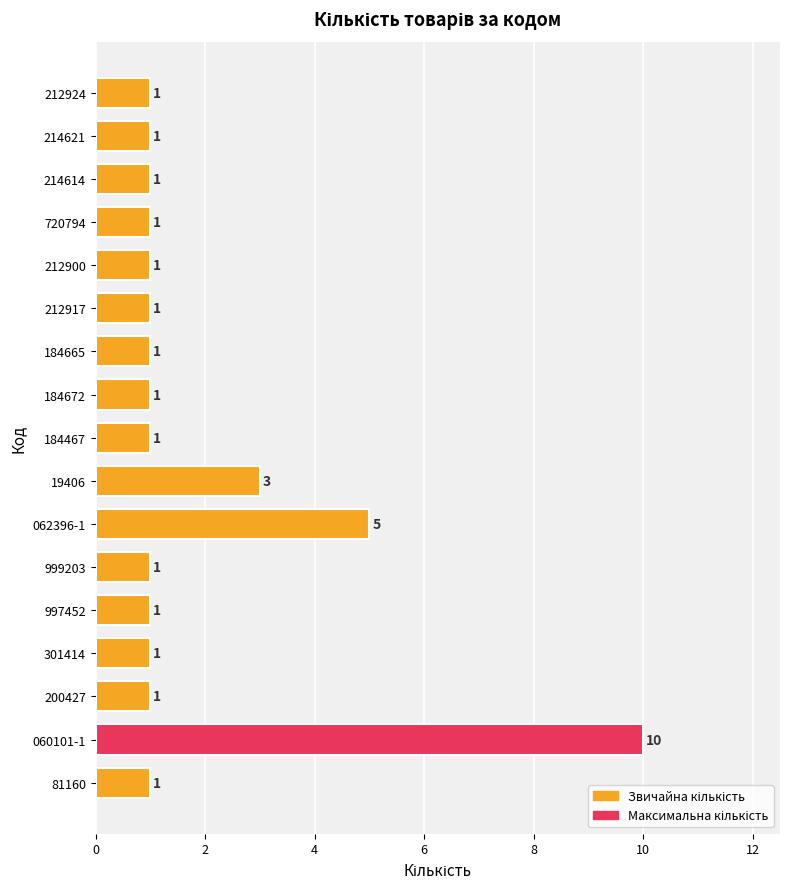

How many categories are shown in the chart?

17